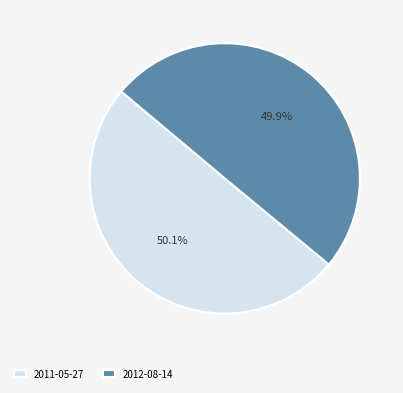

To the nearest percent, what is the average slice percentage?

50%